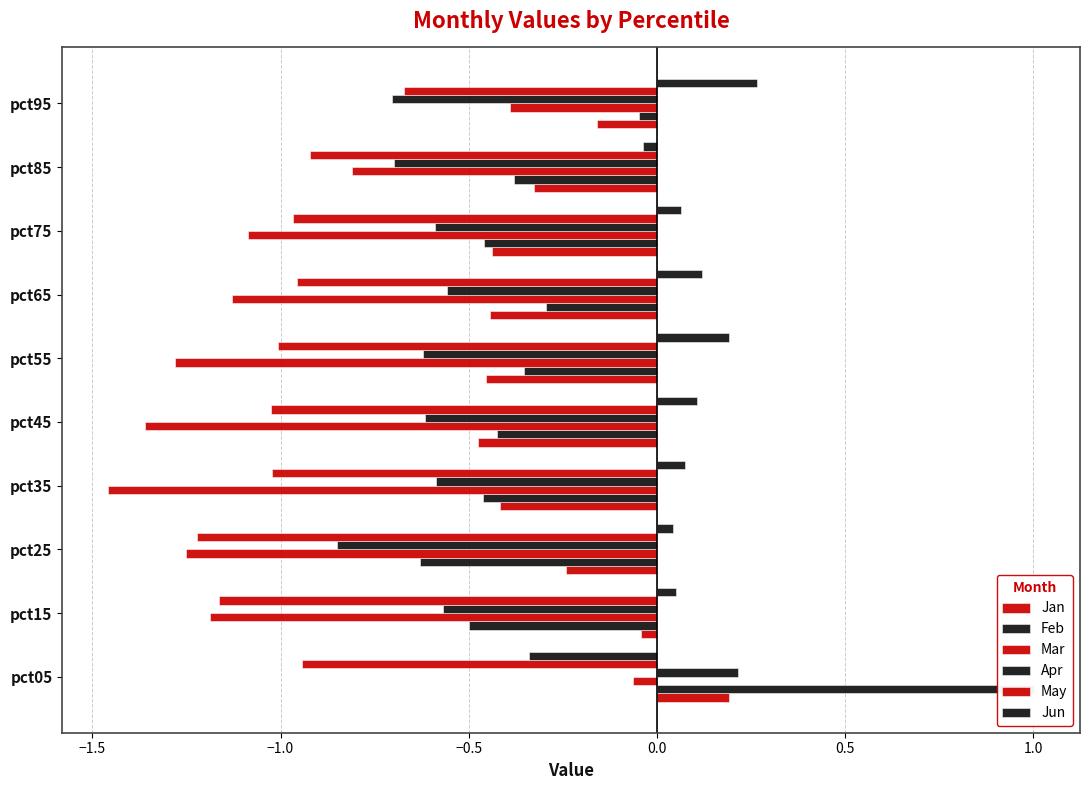

At how many categories does at least one series exceed 0?

9